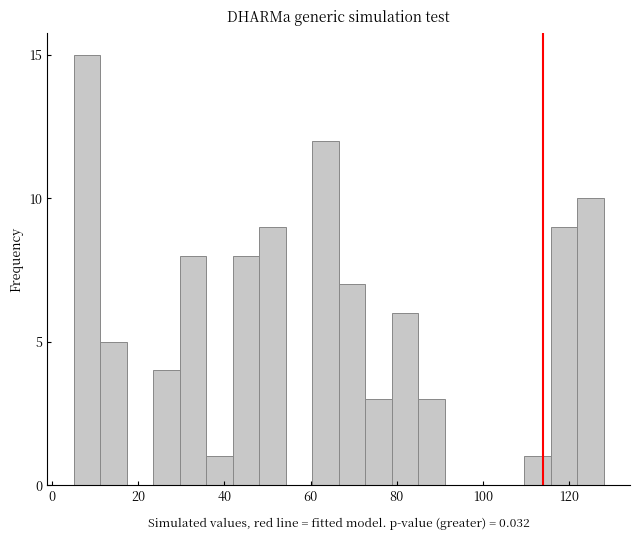

Read against the x-axis, roughly where is the centre of the tallest bar?

8